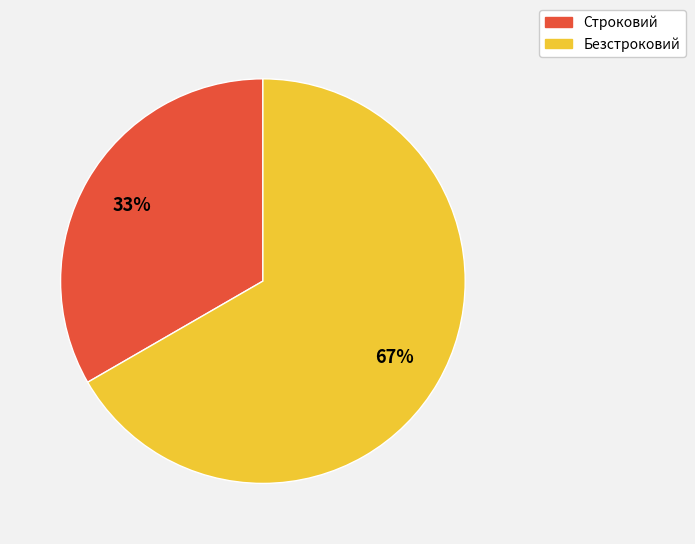

Is the sum of Строковий and Безстроковий greater than half?

Yes